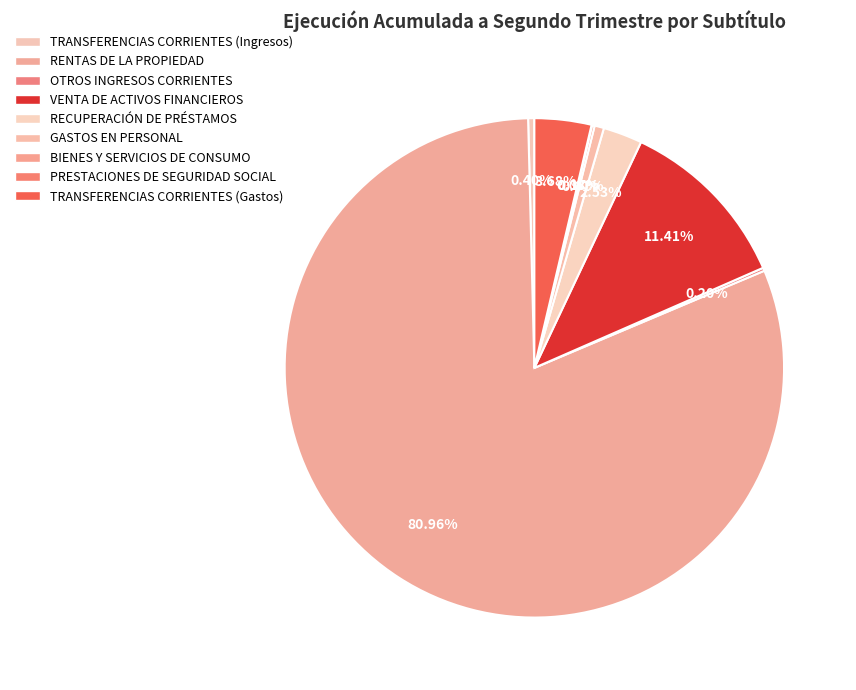

Is there a majority slice in this chart?

Yes